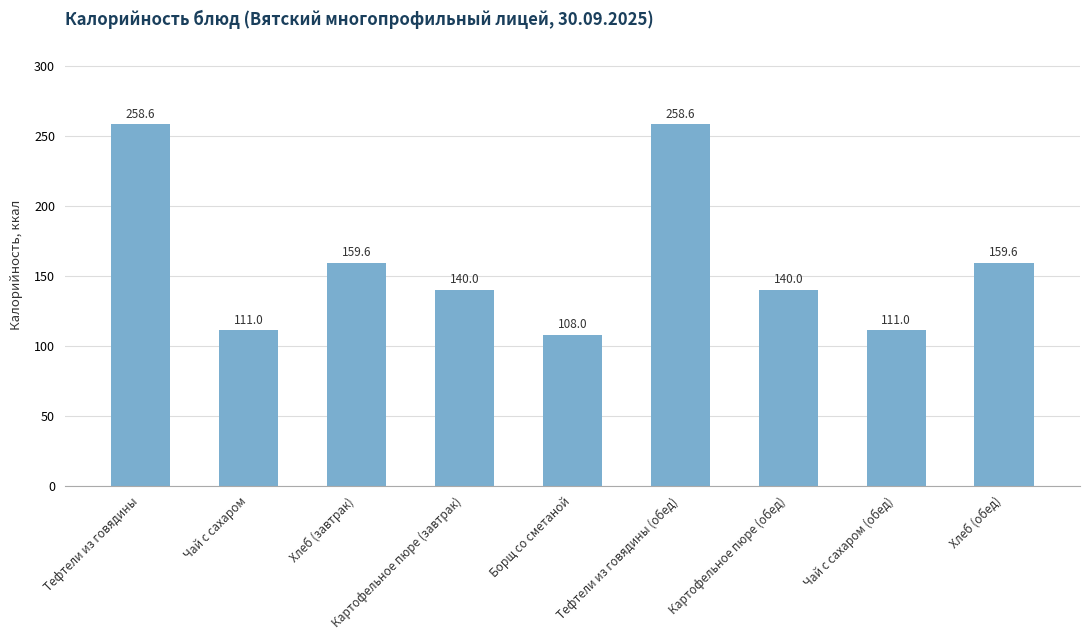

What is the maximum value shown in the chart?

258.6